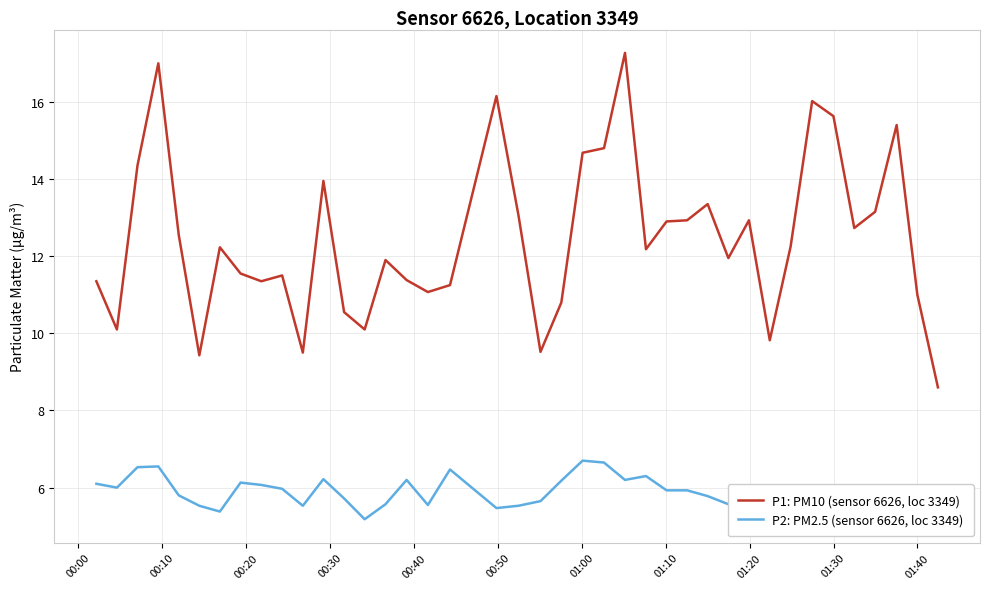

True or false: P1: PM10 (sensor 6626, loc 3349) and P2: PM2.5 (sensor 6626, loc 3349) intersect in this chart.

False